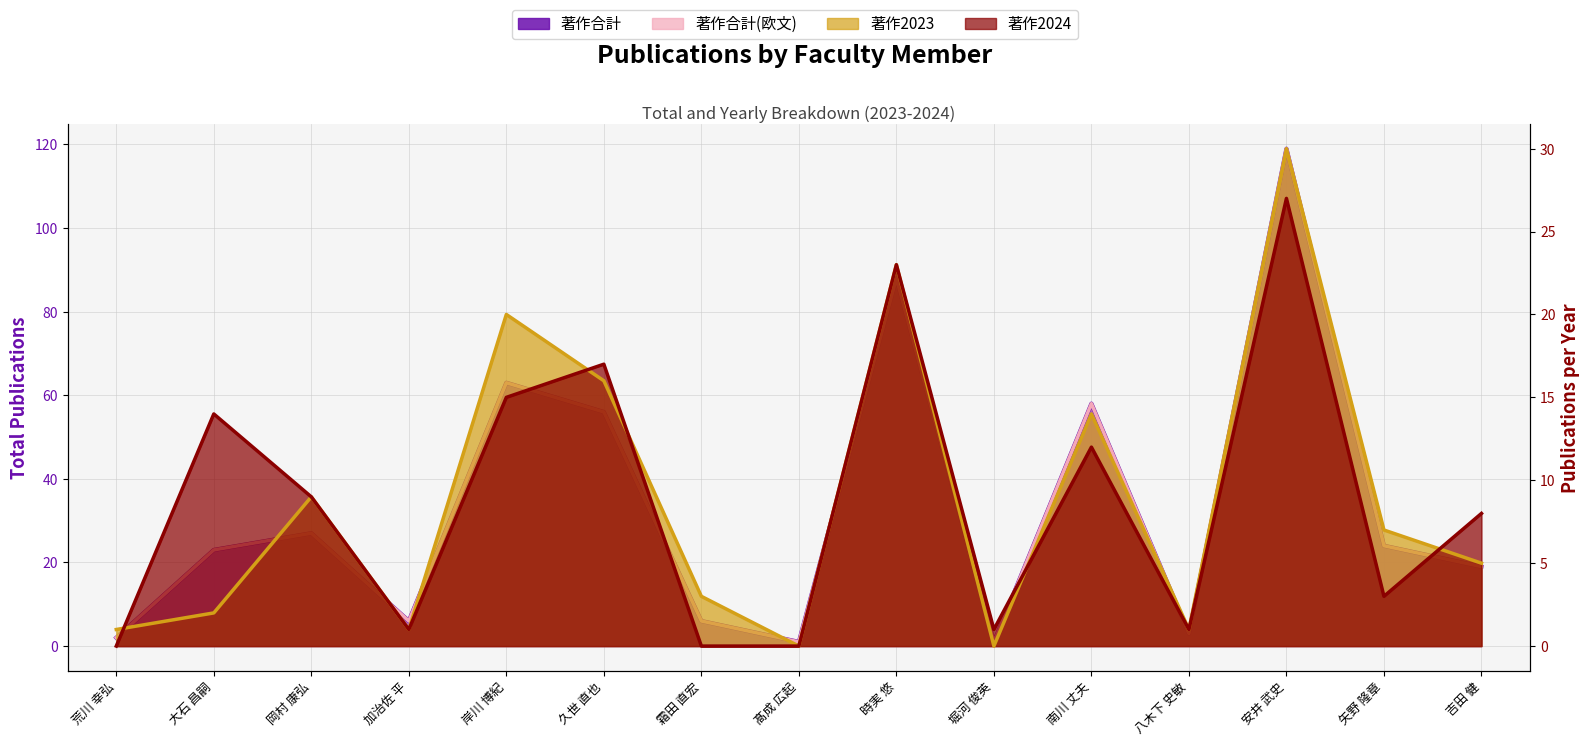

How many values in 著作2024 are above zero?

12